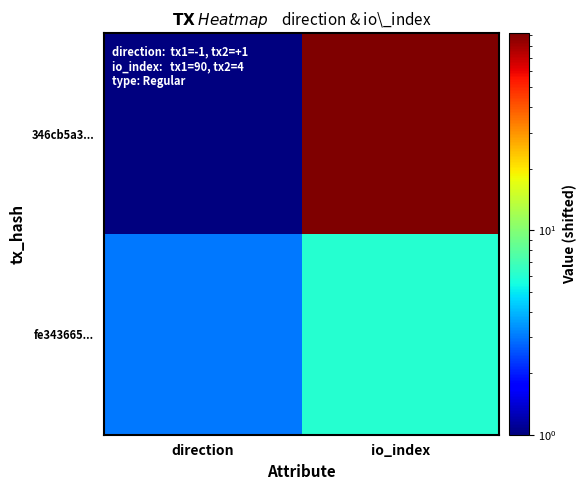

Which series has the largest total across all categories?

346cb5a3...